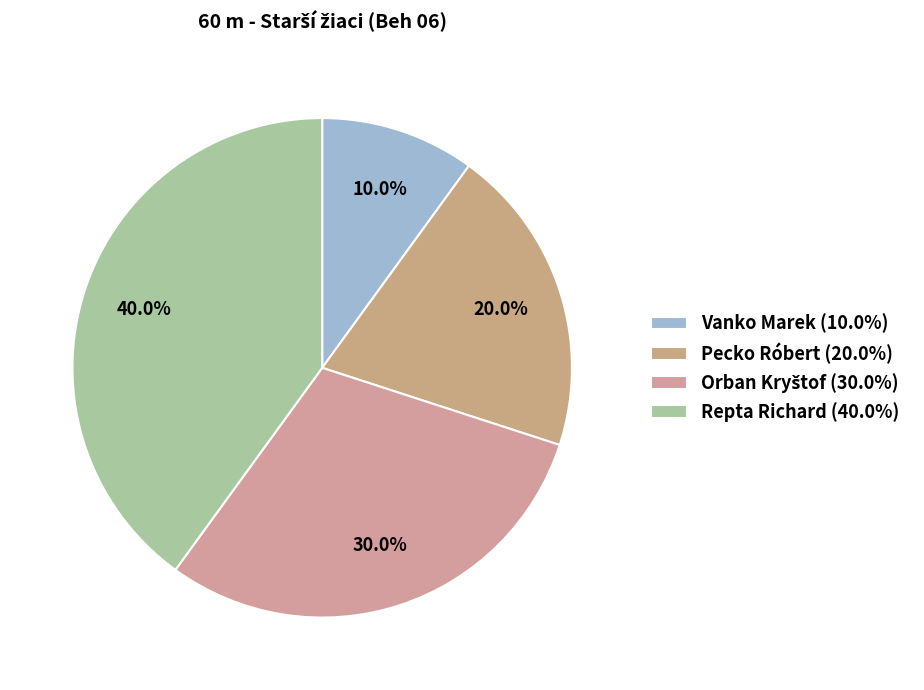

To the nearest percent, what is the average slice percentage?

25%